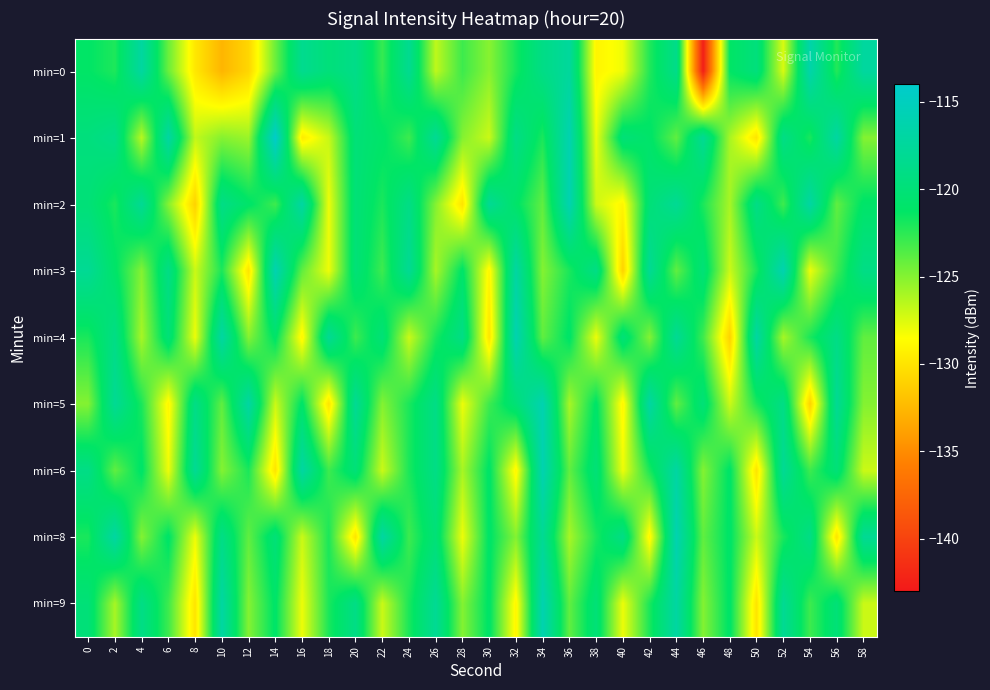

Which series has the largest range (max minus min)?

min=0